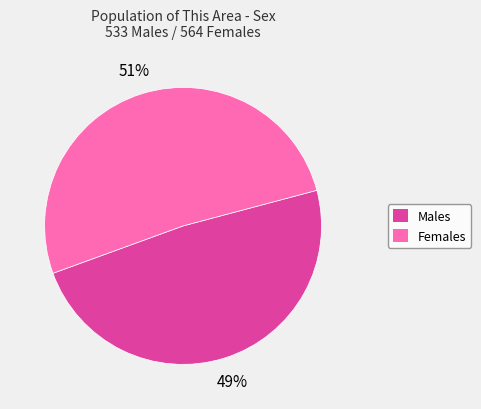

To the nearest percent, what is the average slice percentage?

50%